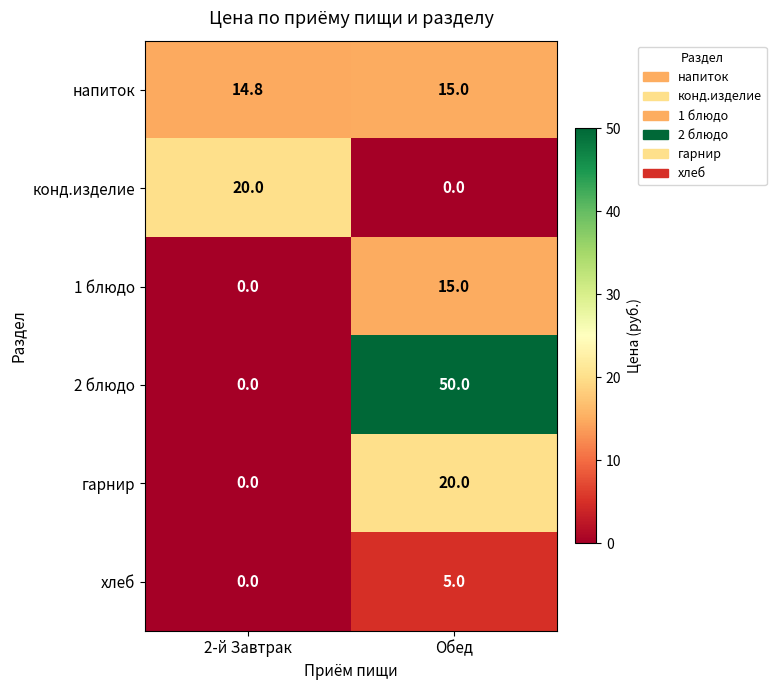

Where is 1 блюдо nearest to the value 7?

2-й Завтрак